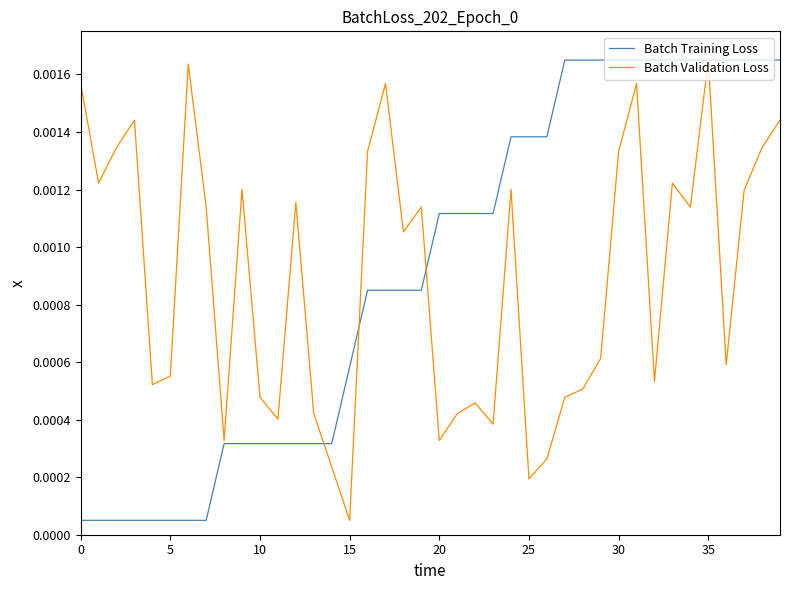

What are all the series names shown in the legend?

Batch Training Loss, Batch Validation Loss